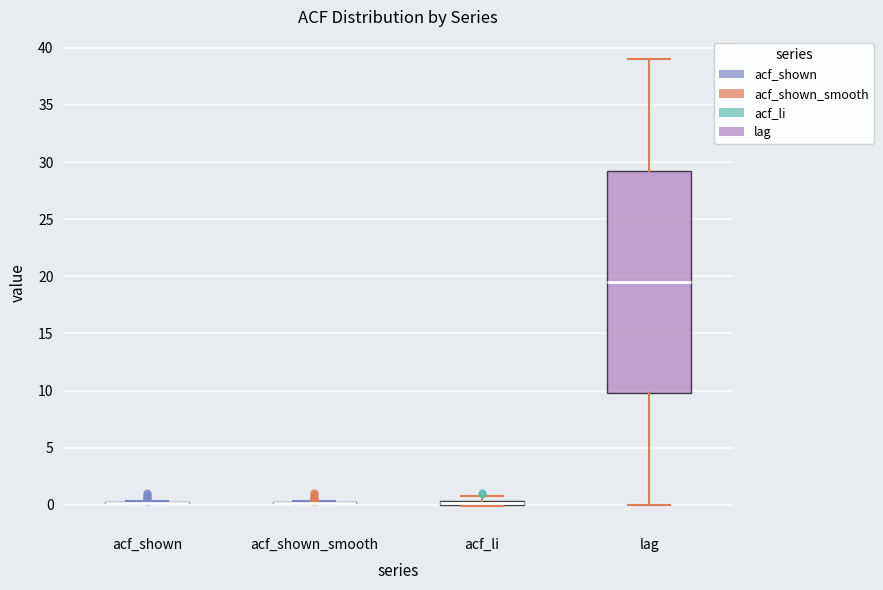

Comparing the boxes themselves (not the whiskers), which one is the tallest?

lag